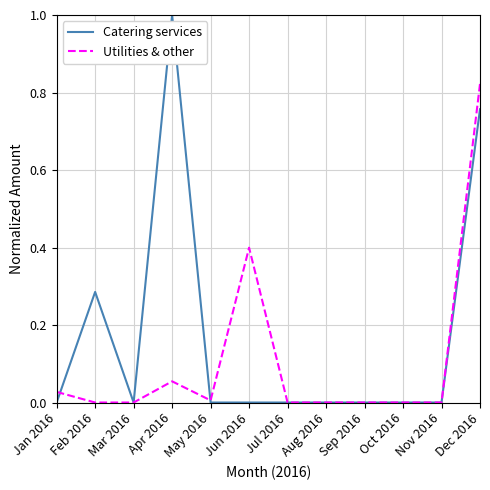

What is the maximum value shown in the chart?

1.0